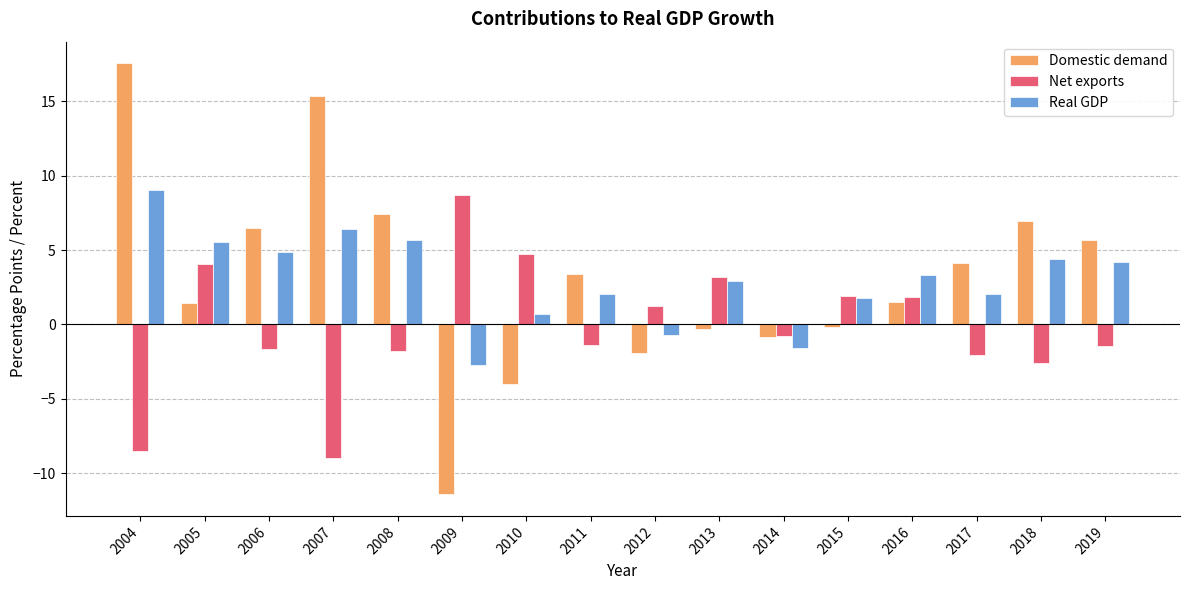

Is the value of Net exports at 2004 greater than the value of Real GDP at 2010?

No